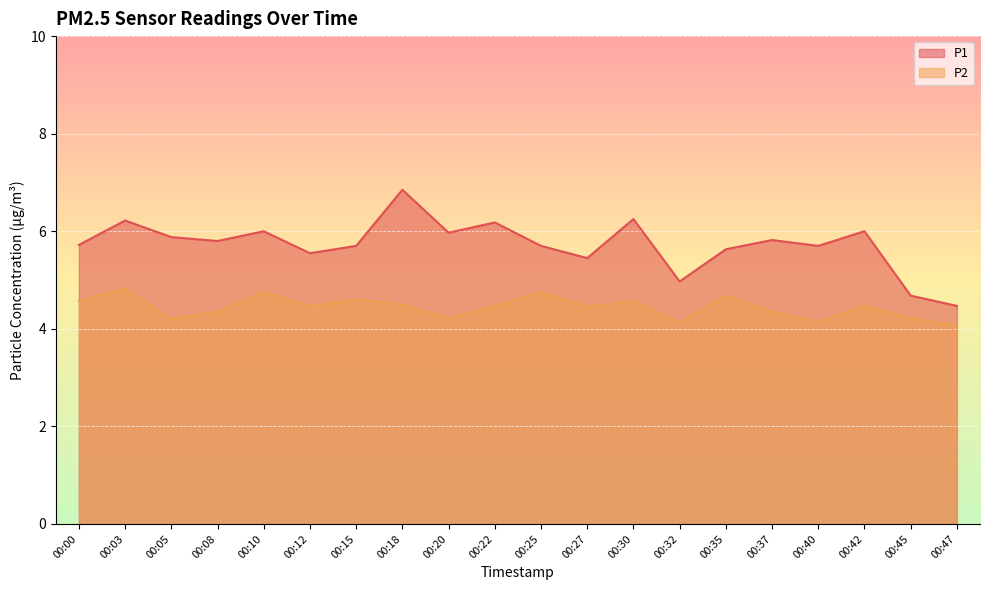

At which category does P2 reach its first local valley?

00:05